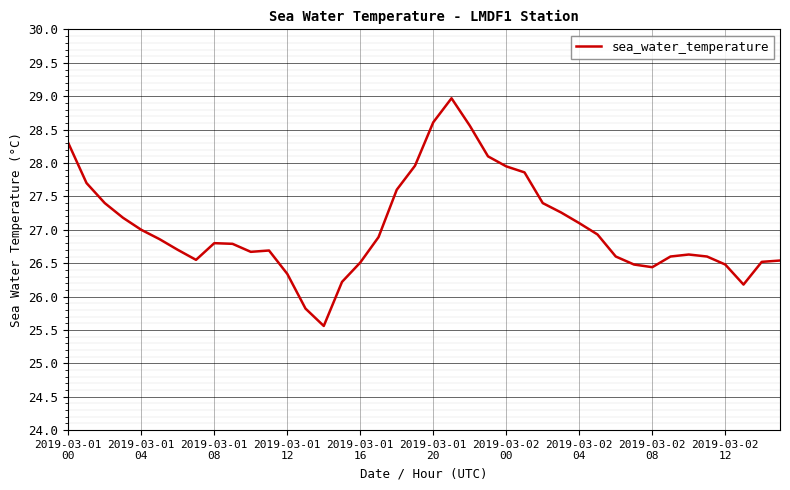

What is the smallest value displayed?

25.6